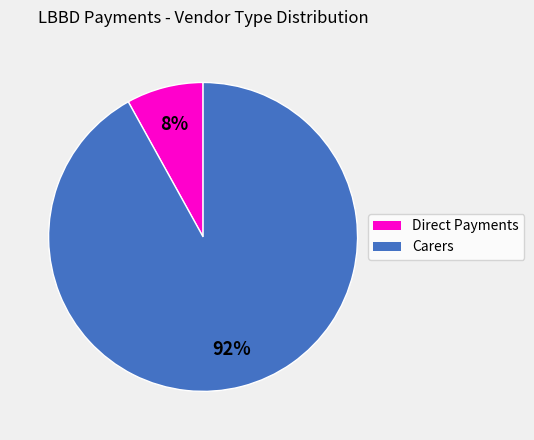

To the nearest percent, what is the average slice percentage?

50%